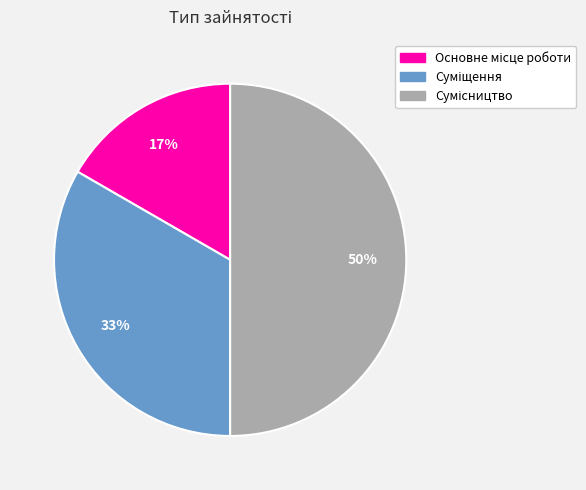

How many slices are in this pie chart?

3